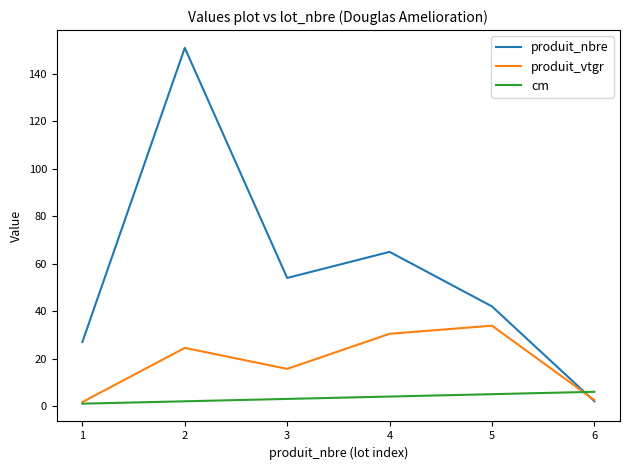

Where is produit_nbre nearest to the value 76?

4